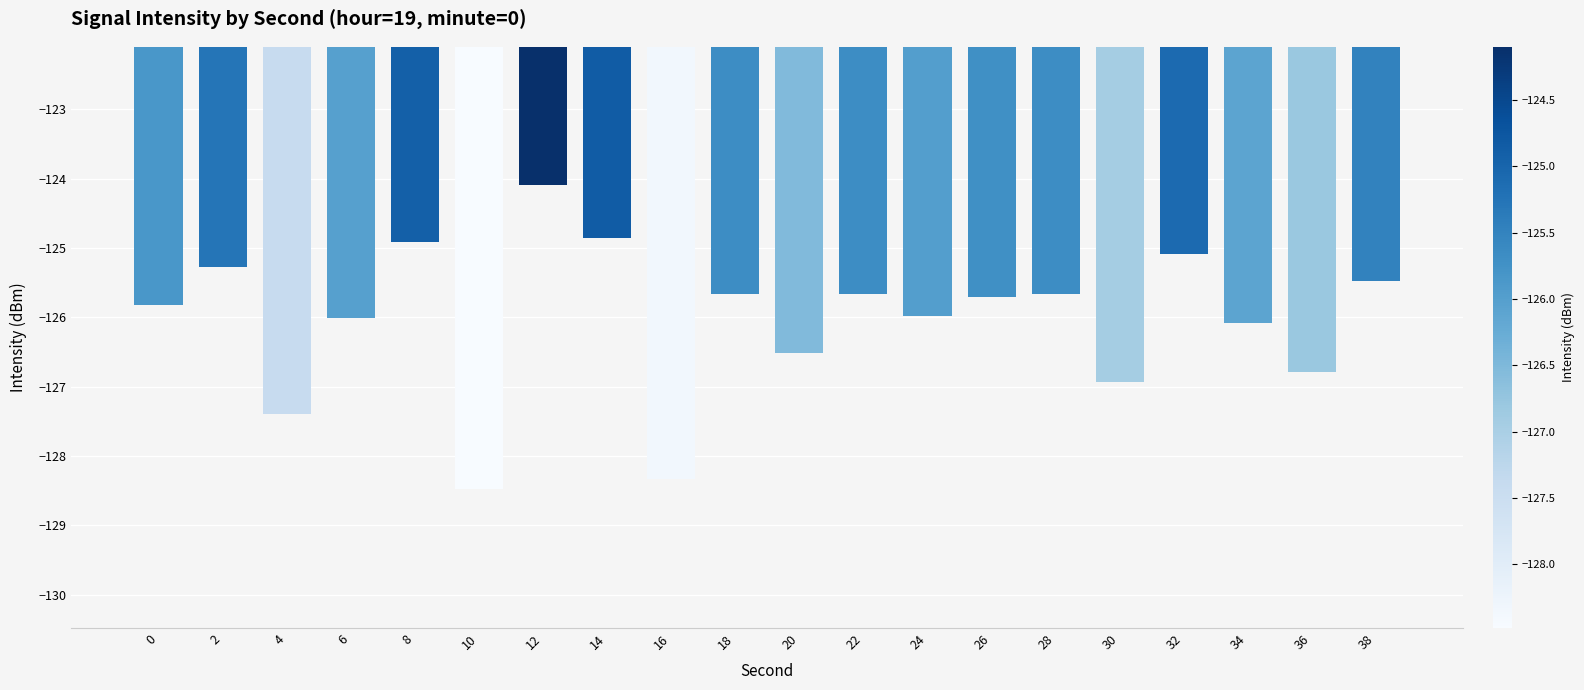

Count the number of categories in the chart.

20